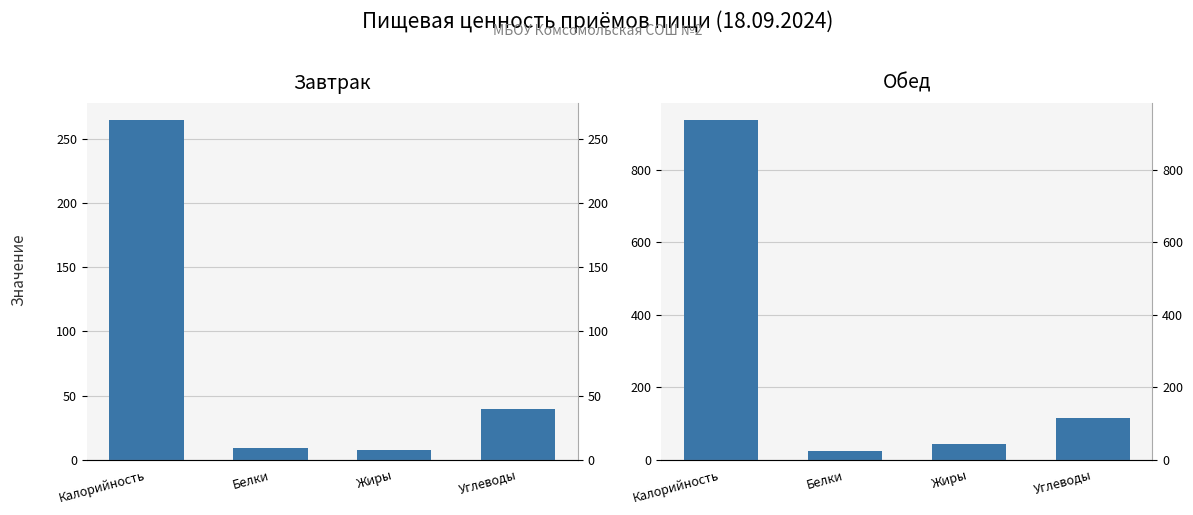

At which category is the sum across all series the highest?

Калорийность